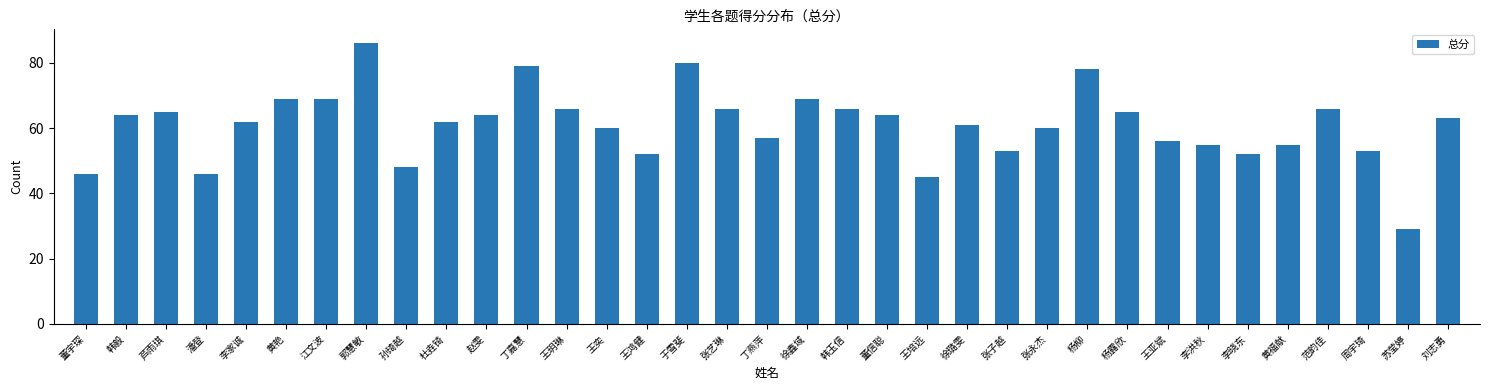

The value at 芦雨琪 is 108. True or false?

False